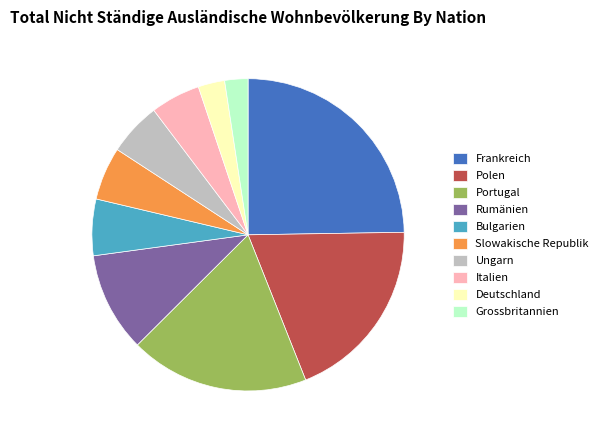

The Slowakische Republik slice represents 5% of the pie. True or false?

True